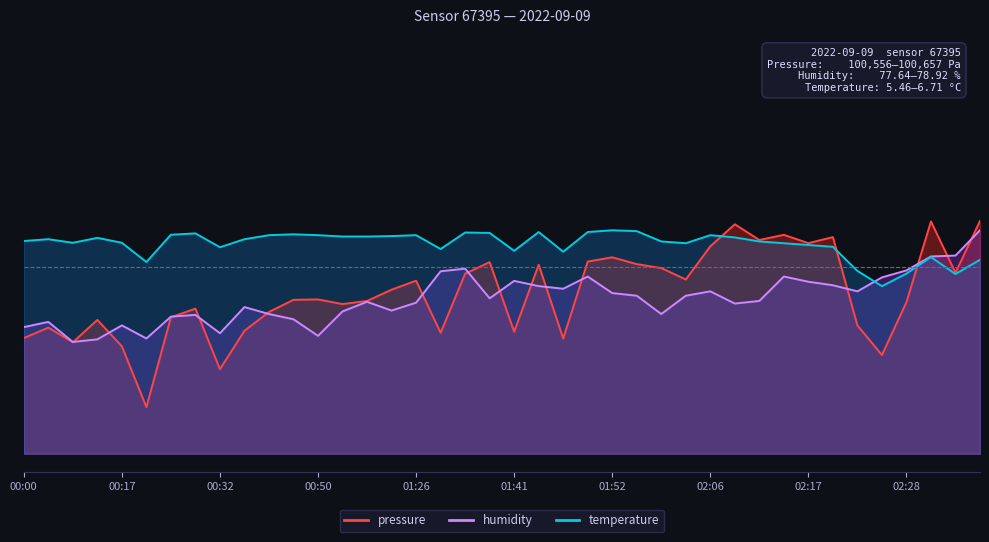

Which series has the largest range (max minus min)?

pressure